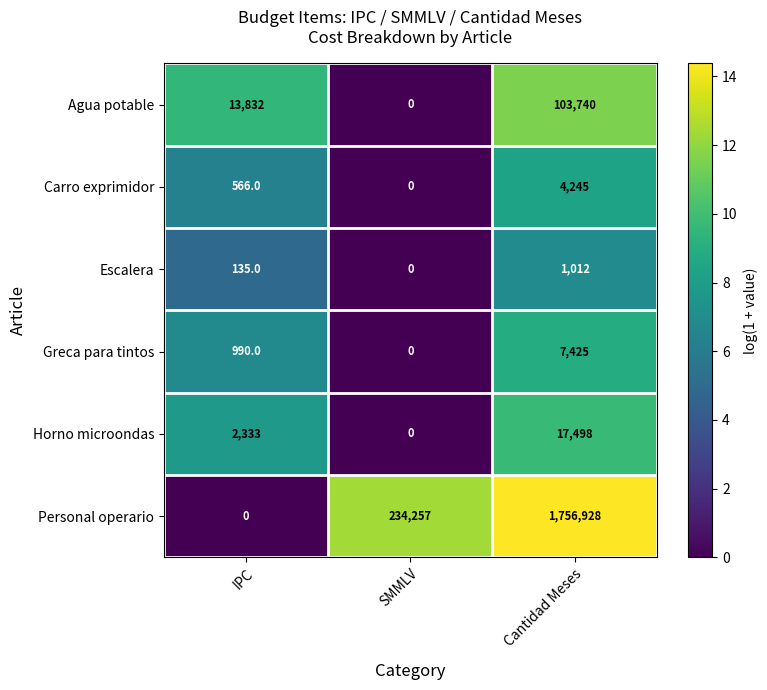

What is the total value across all series at Cantidad Meses?

1890848